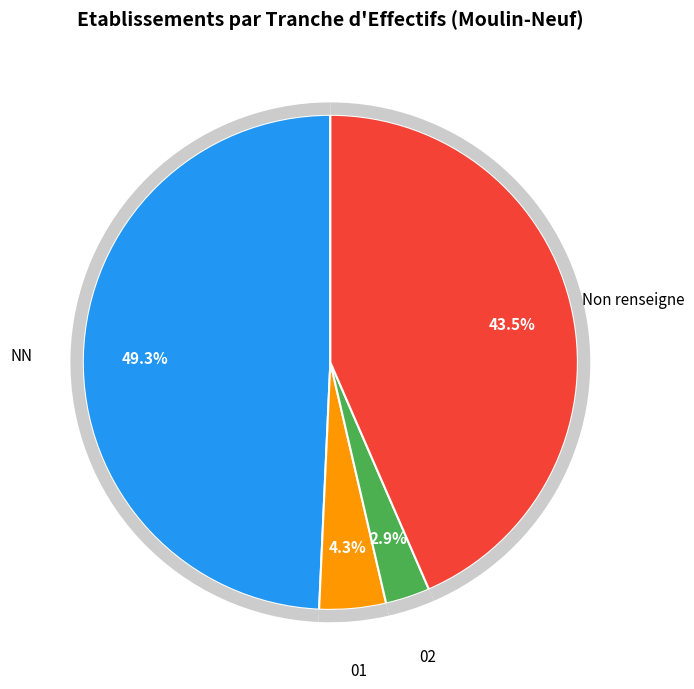

What percentage is the 01 slice, to the nearest percent?

4%